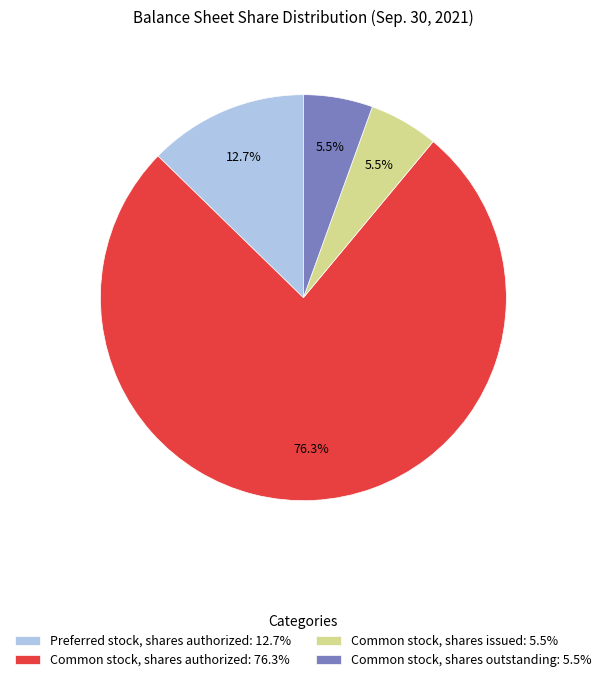

How many segments does this pie chart have?

4